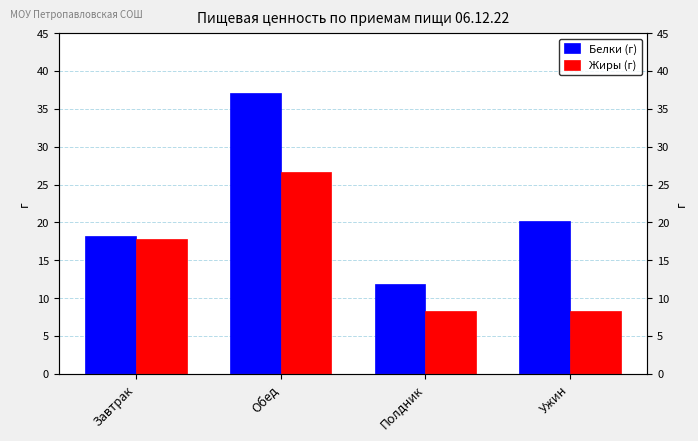

Which category has the highest value in the Жиры (г) series?

Обед